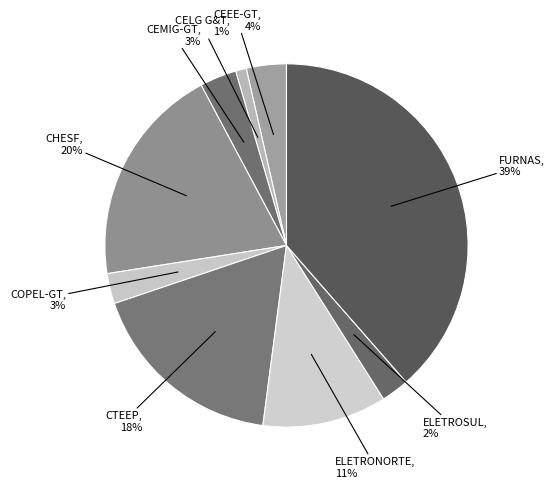

To the nearest percent, what portion does ELETROSUL represent?

2%